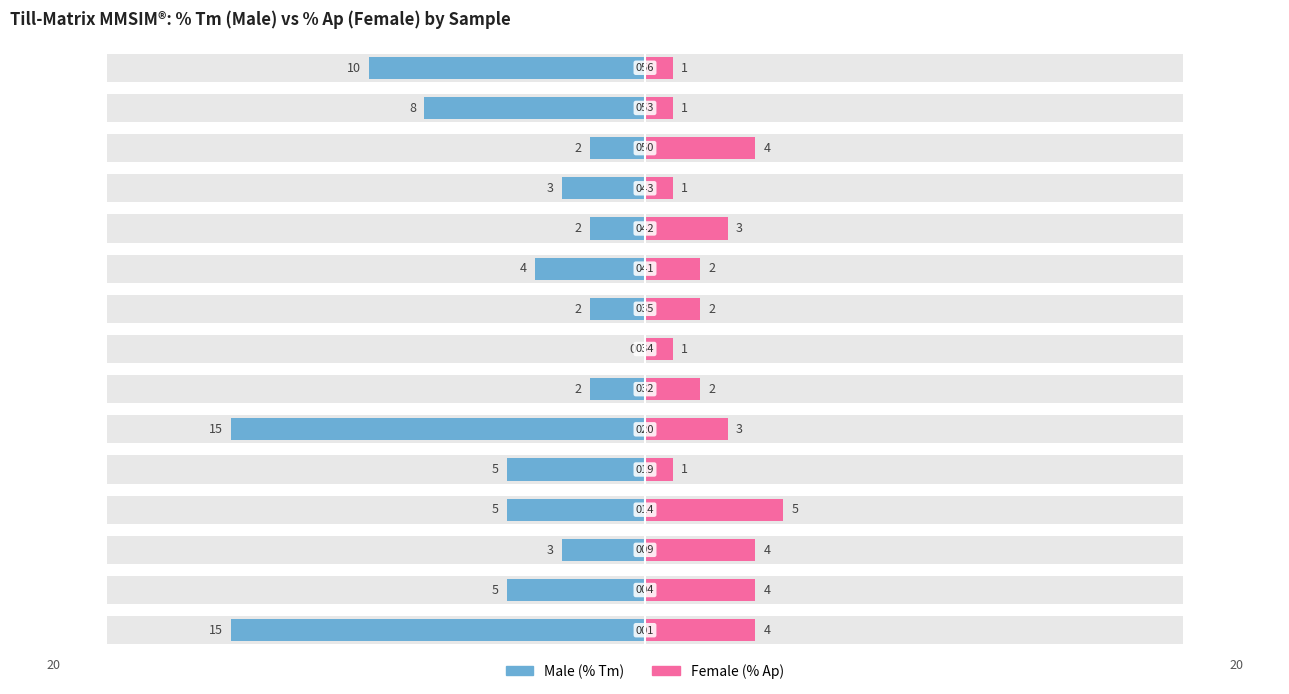

What are all the series names shown in the legend?

Male (% Tm), Female (% Ap)